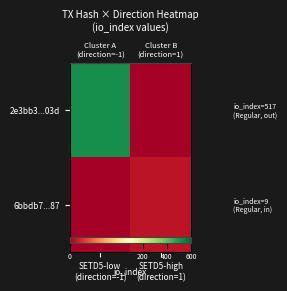

What is the average value of the 2e3bb3...03d series?

258